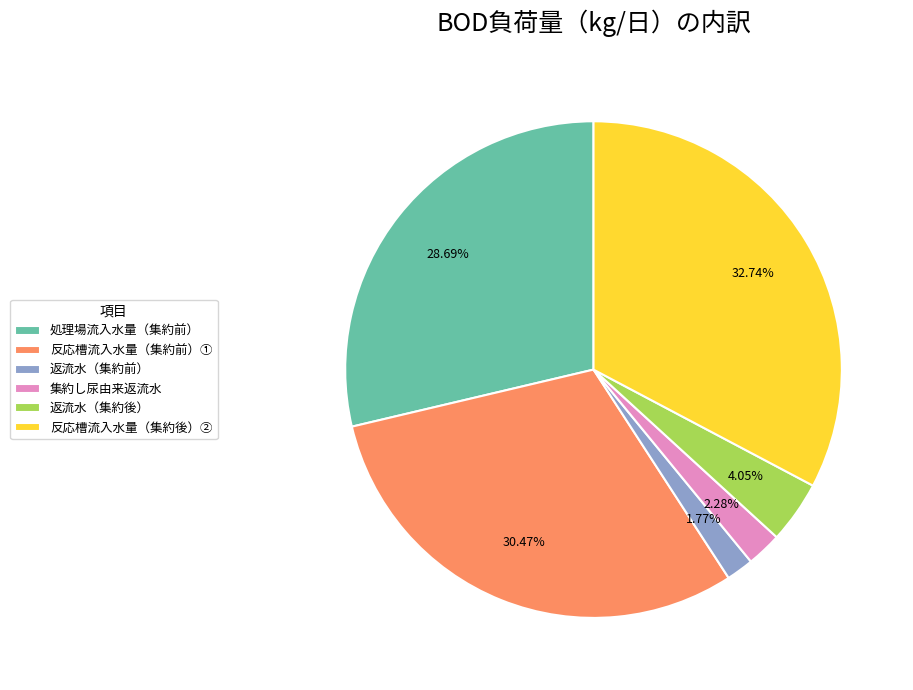

Between 反応槽流入水量（集約前）① and 反応槽流入水量（集約後）②, which is larger?

反応槽流入水量（集約後）②